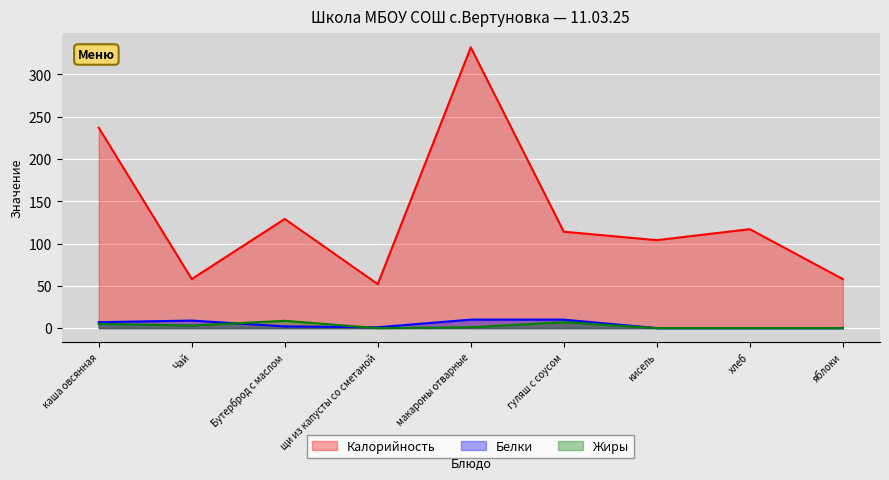

What are all the series names shown in the legend?

Калорийность, Белки, Жиры